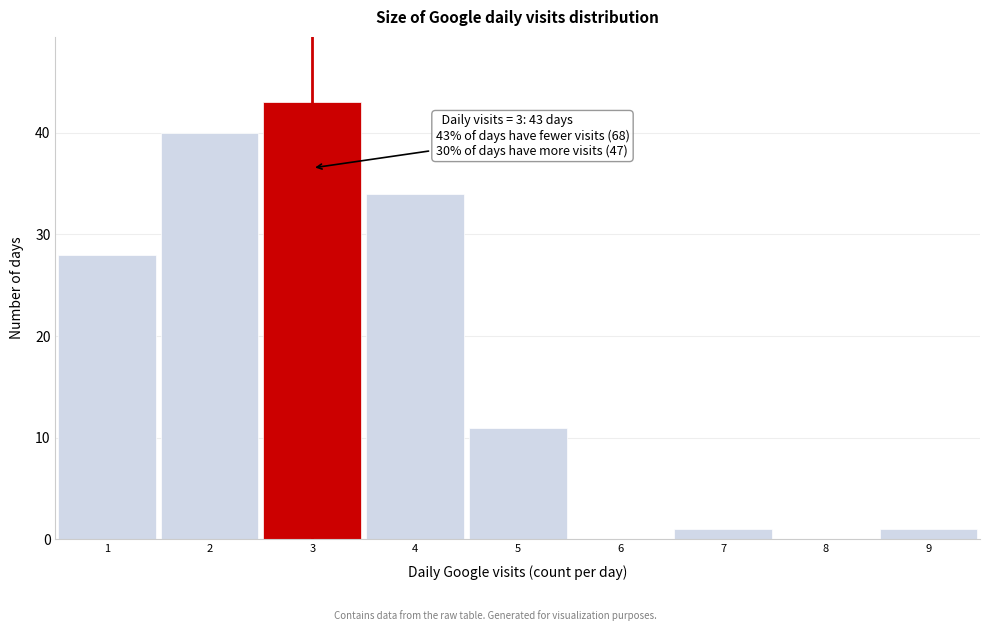

Which range on the x-axis has the tallest bar?

2.5 to 3.5